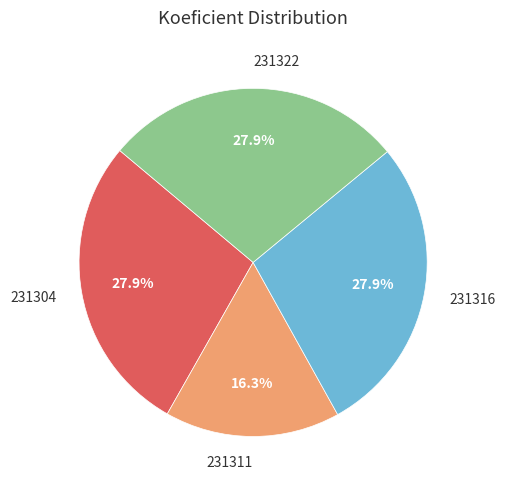

How many segments does this pie chart have?

4